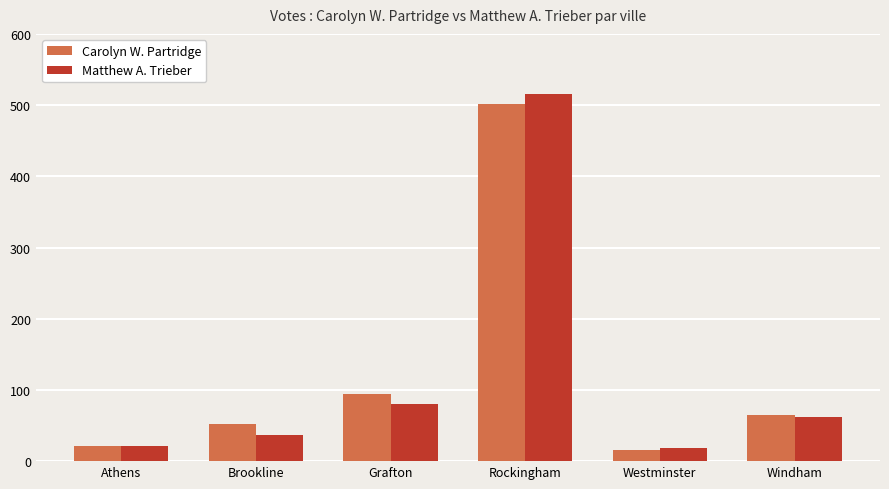

What is the difference between the highest and lowest values at Grafton?

14